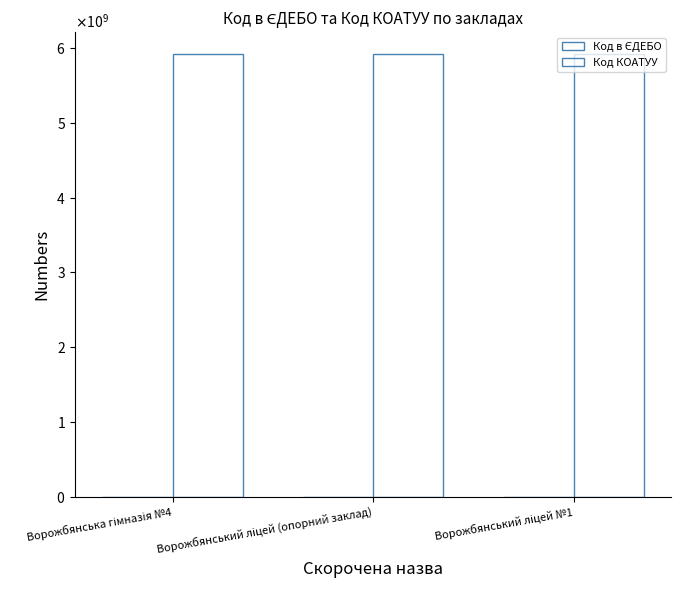

Which series has the largest total across all categories?

Код КОАТУУ